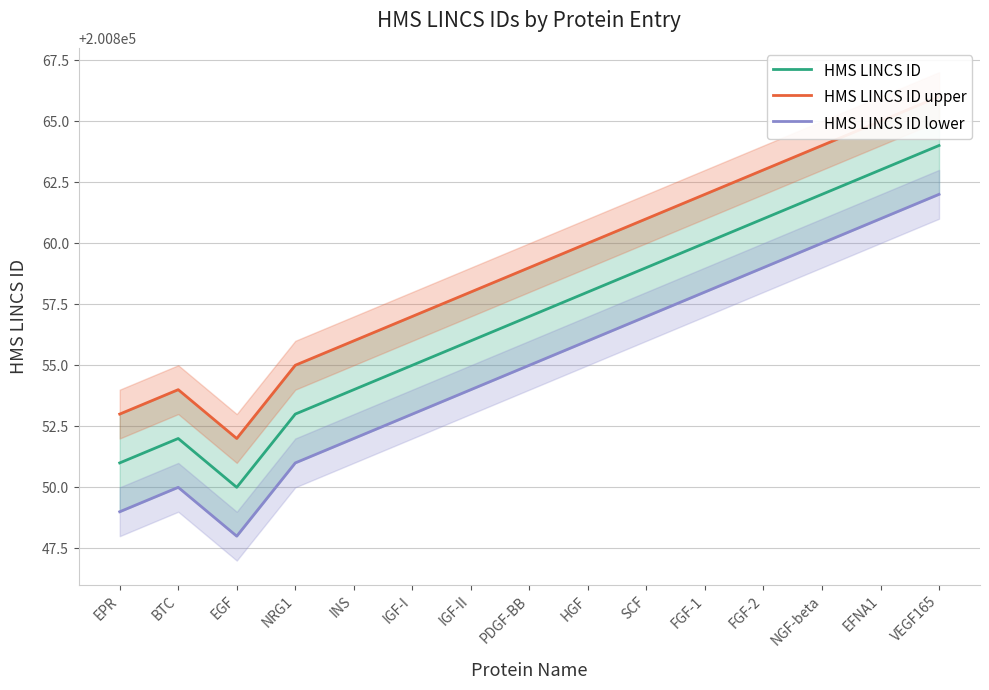

True or false: HMS LINCS ID lower has a value of 288161 at EGF.

False